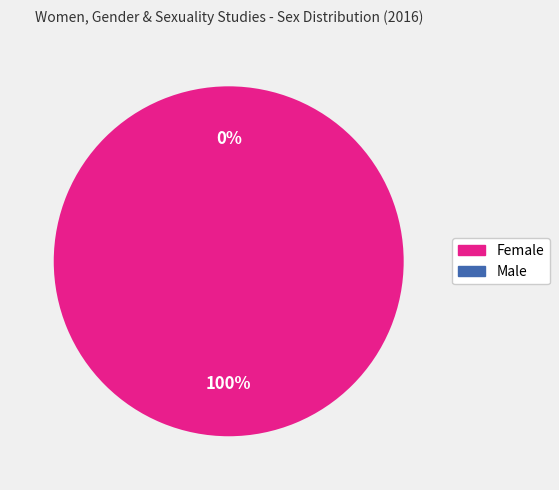

Which slice is the smallest?

Male